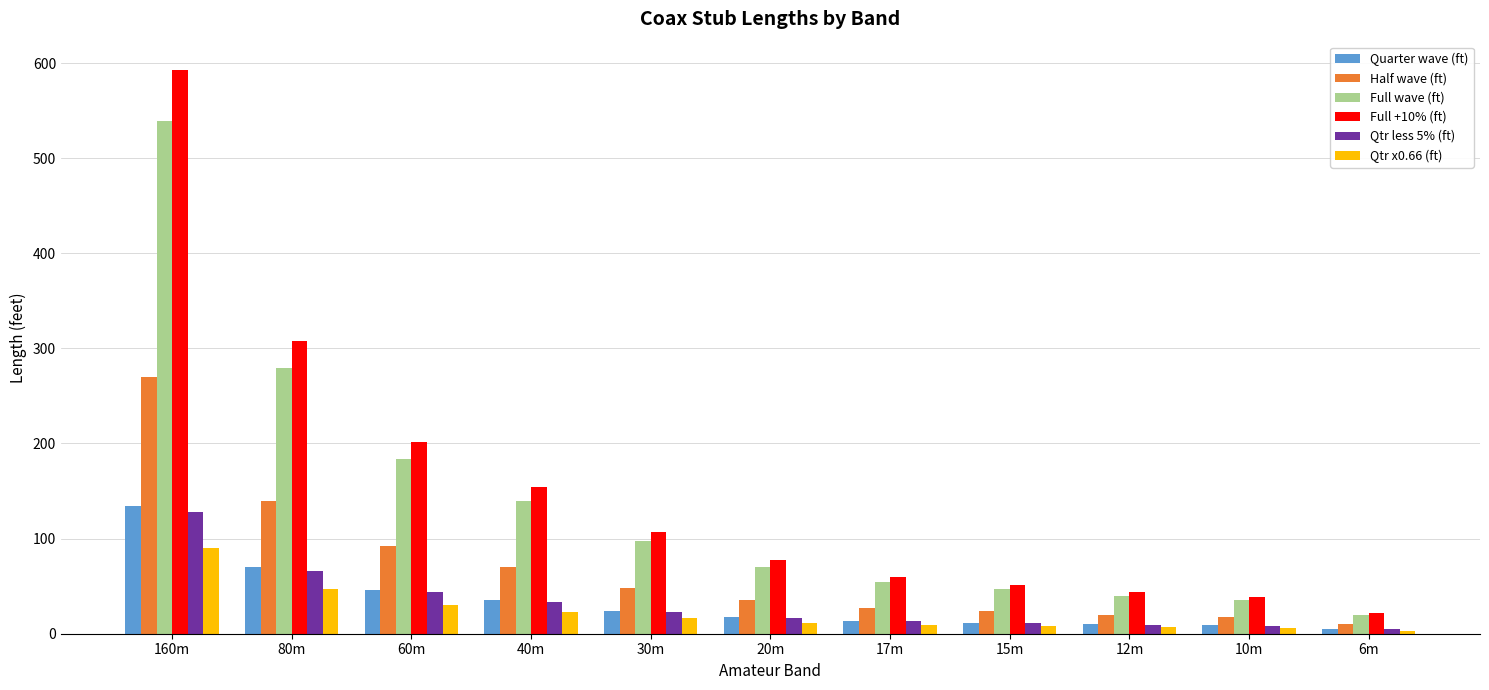

Rank the series by their maximum value, from lowest to highest.

Qtr x0.66 (ft), Qtr less 5% (ft), Quarter wave (ft), Half wave (ft), Full wave (ft), Full +10% (ft)